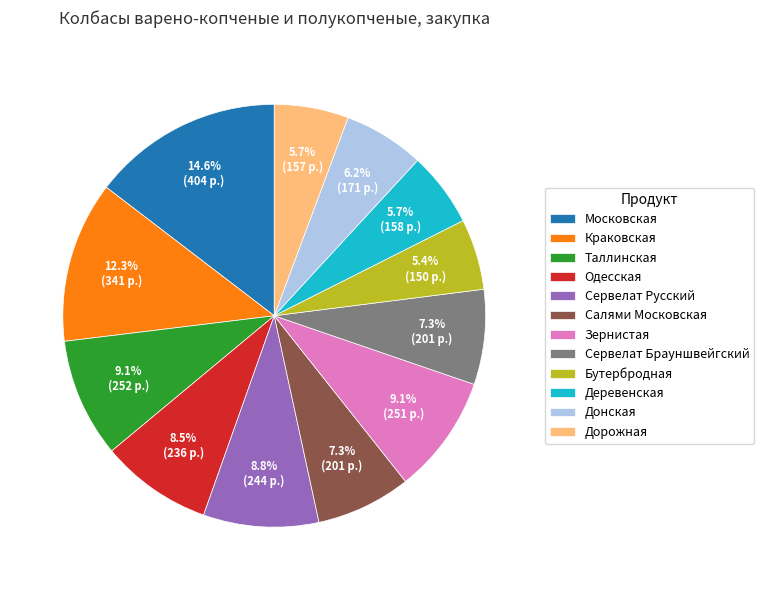

To the nearest percent, what is the difference between the Деревенская and Московская slice percentages?

9%